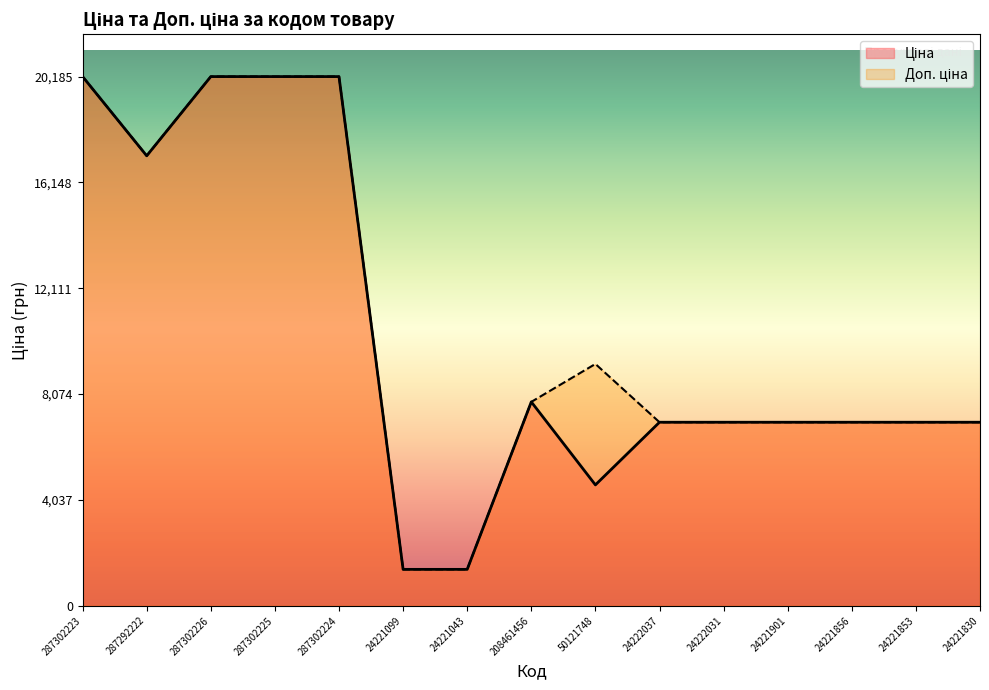

True or false: Доп. ціна and Ціна intersect in this chart.

False